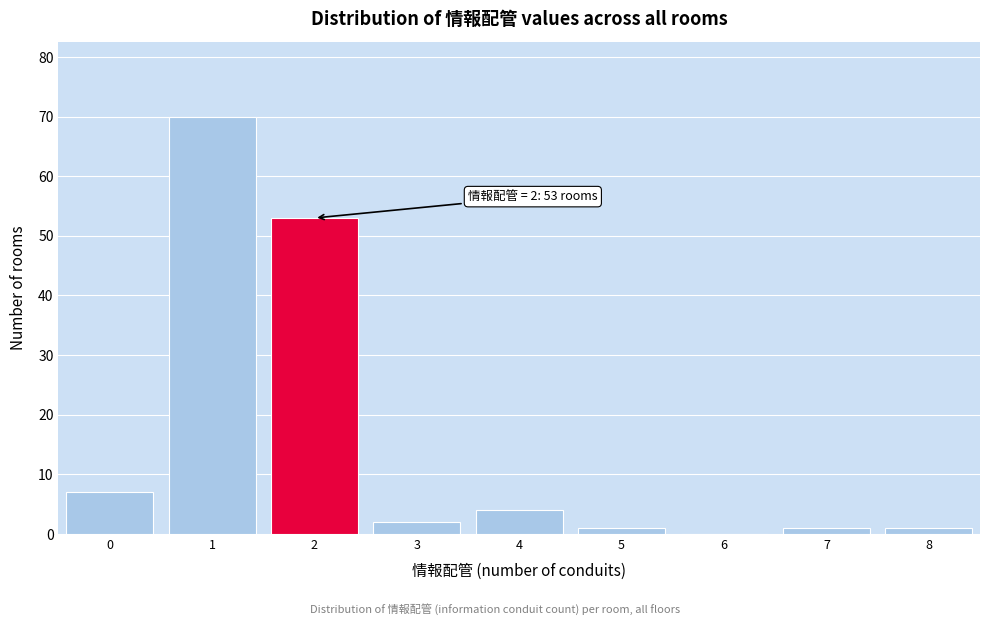

Which range on the x-axis has the tallest bar?

0.5 to 1.5